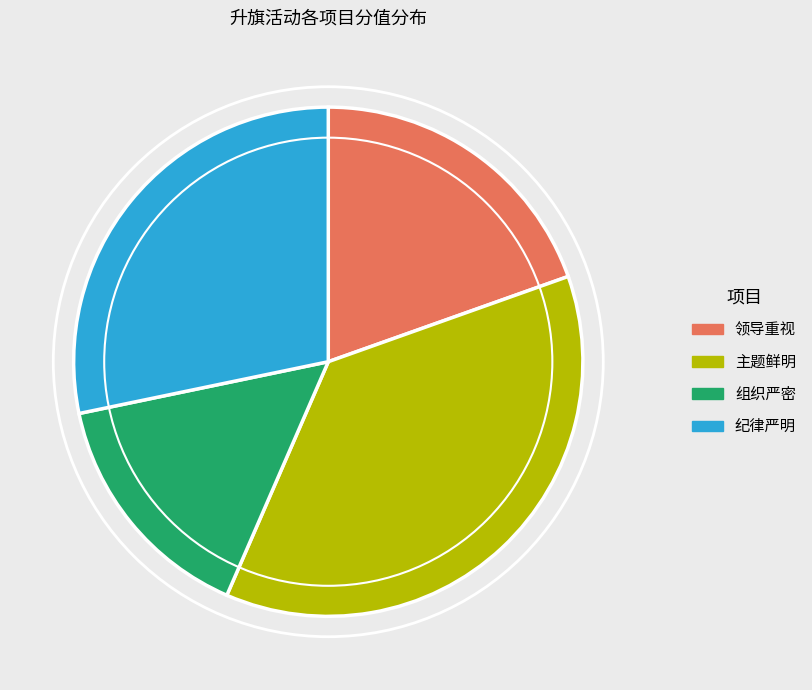

Which has a higher value, 领导重视 or 纪律严明?

纪律严明